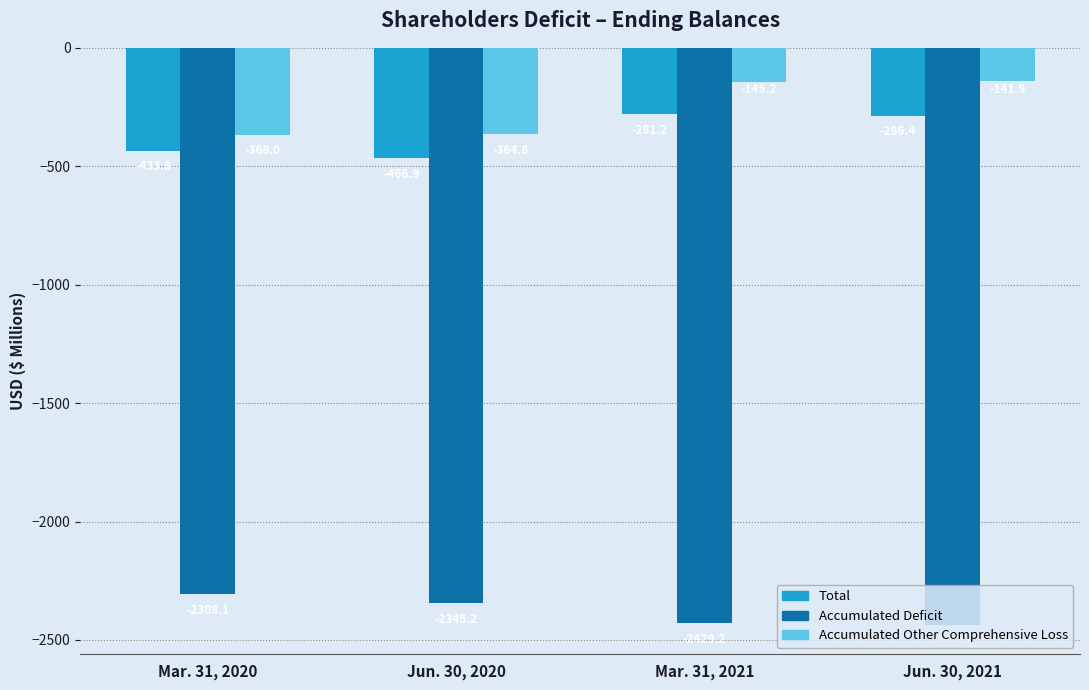

Which category has the highest value in the Total series?

Mar. 31, 2021